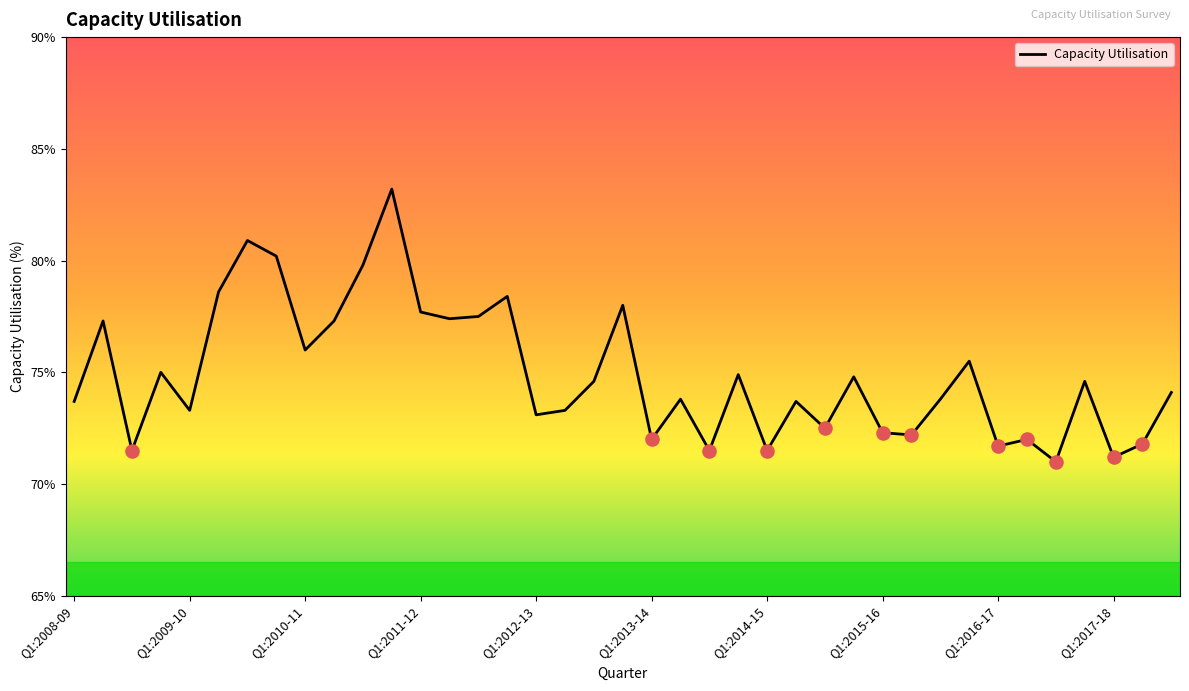

What is the difference between the maximum and minimum values?

12.2